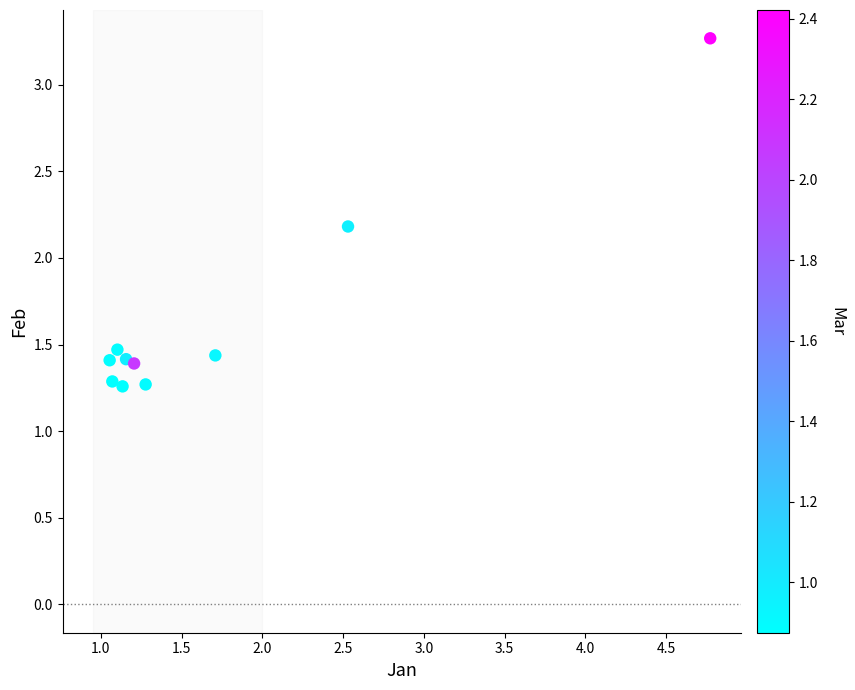

What Y value in the scatter plot is closest to 2?

2.2